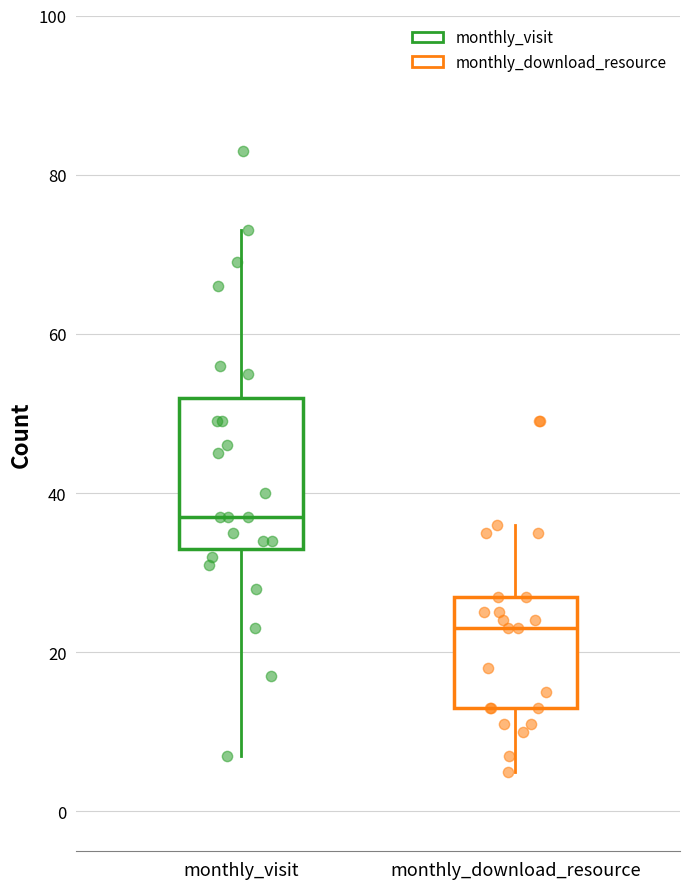

Reading left to right, read every box against the y-axis: the position of its median line, the range the box covers, and the ends of its whiskers. The values are not printed on the chart, so give them approximately, as read against the axis.

monthly_visit: median 38, box 34 to 52, whiskers 8 to 74
monthly_download_resource: median 24, box 14 to 28, whiskers 6 to 36